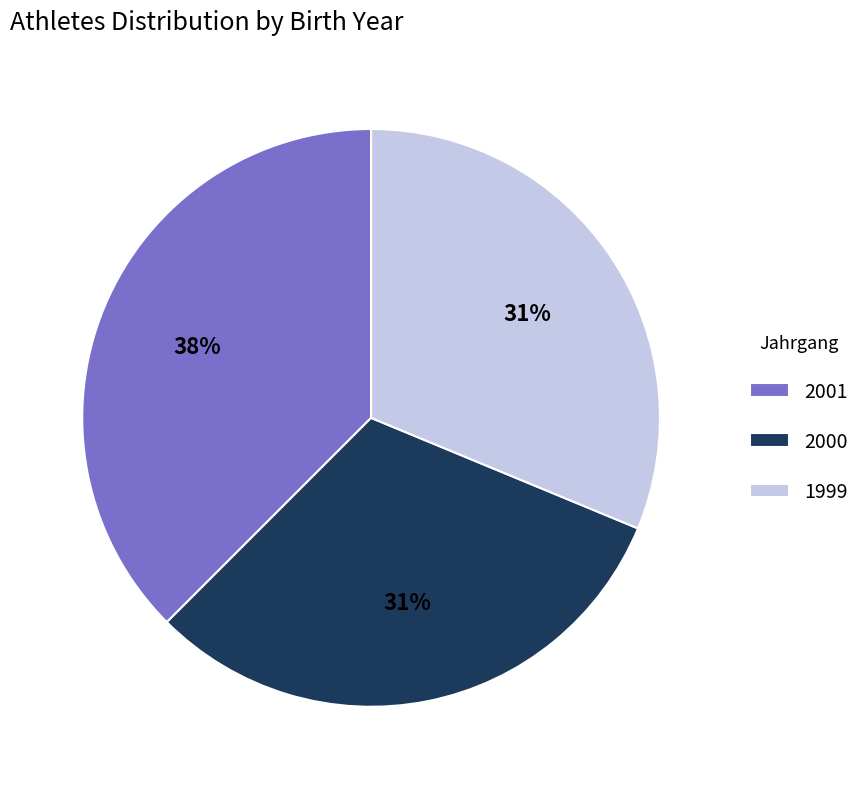

What percentage is the 2000 slice, to the nearest percent?

31%